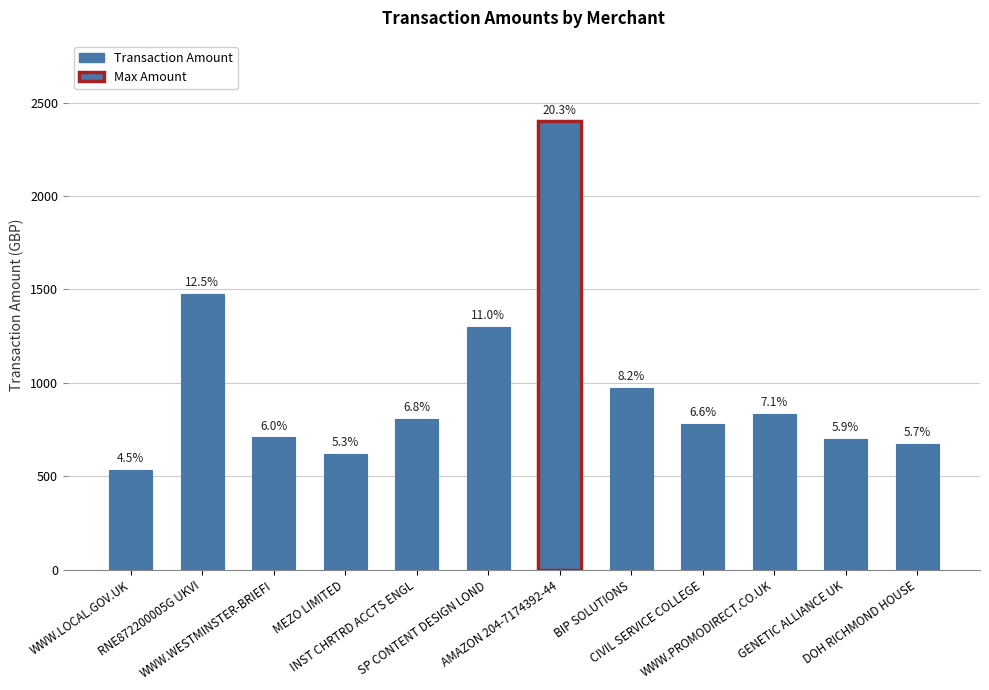

How many bars are there in total?

12